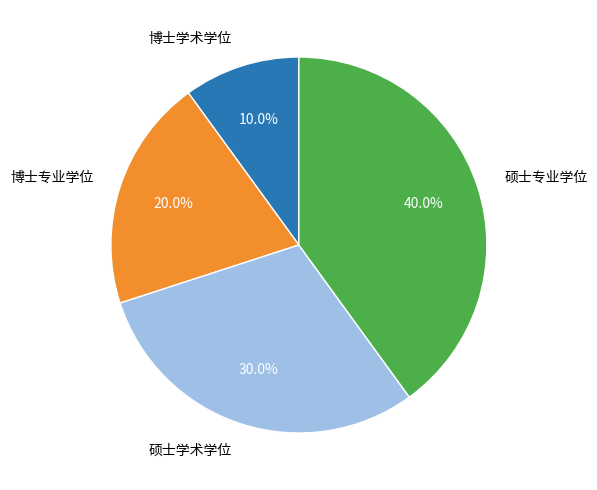

Rank the categories by value from highest to lowest.

硕士专业学位, 硕士学术学位, 博士专业学位, 博士学术学位